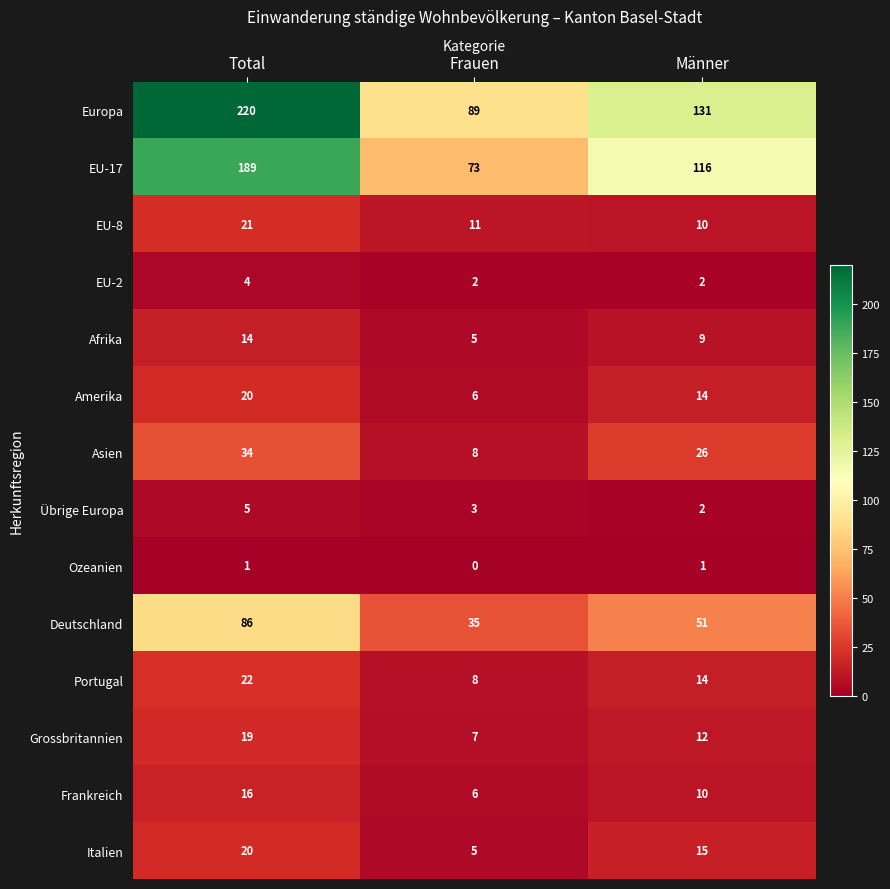

What is the difference between the Deutschland values at Männer and Total?

35